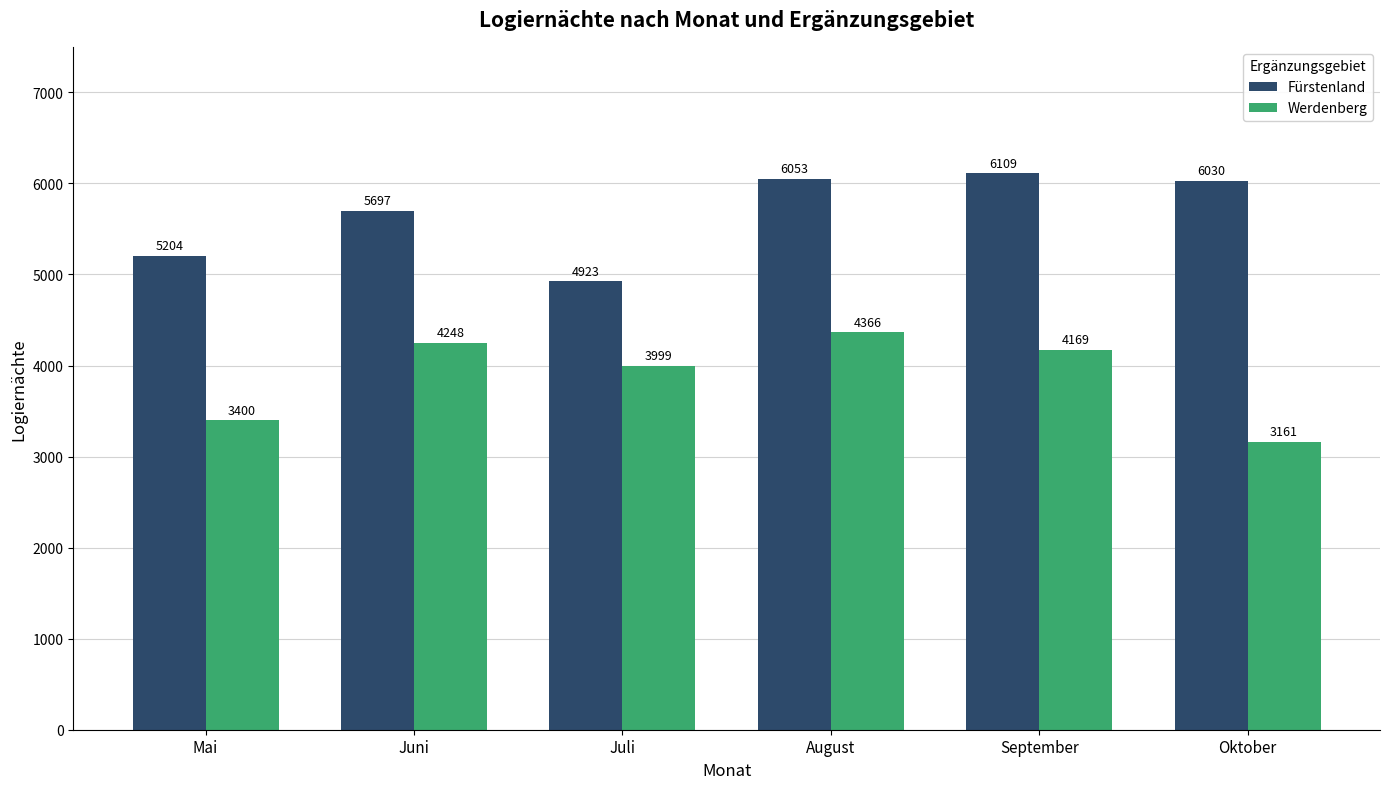

What is the approximate value of Fürstenland at August?

6053